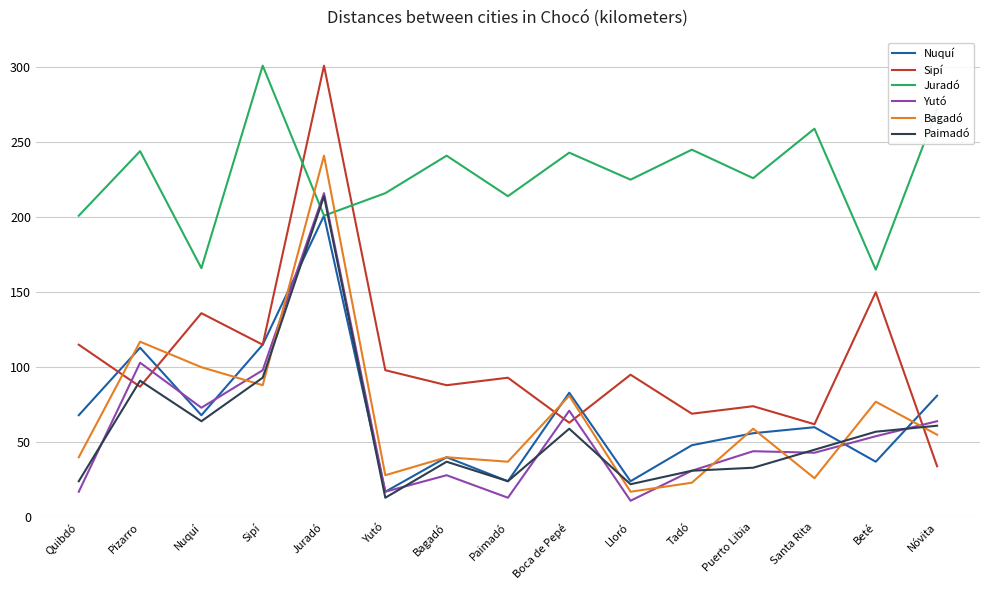

What is the sum of all Nuquí values?

1035